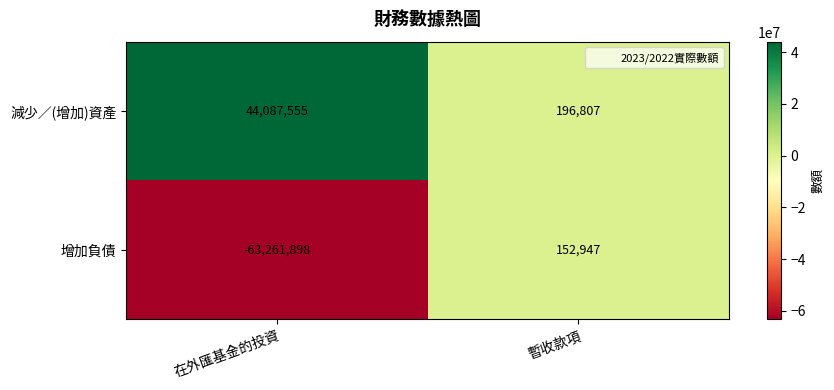

Is it true that 增加負債 equals 152947 at 暫收款項?

True